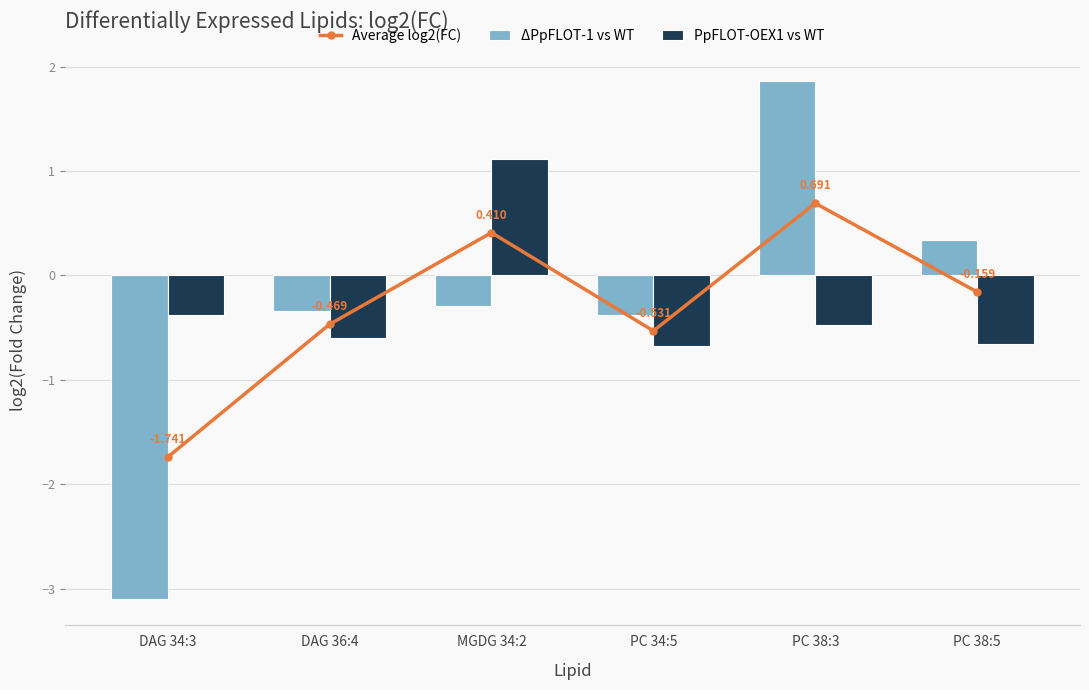

Reading left to right, transcribe all the data shown in this chart.

Average log2(FC): -1.7	-0.5	0.4	-0.5	0.7	-0.2
ΔPpFLOT-1 vs WT: -3.1	-0.3	-0.3	-0.4	1.9	0.3
PpFLOT-OEX1 vs WT: -0.4	-0.6	1.1	-0.7	-0.5	-0.7